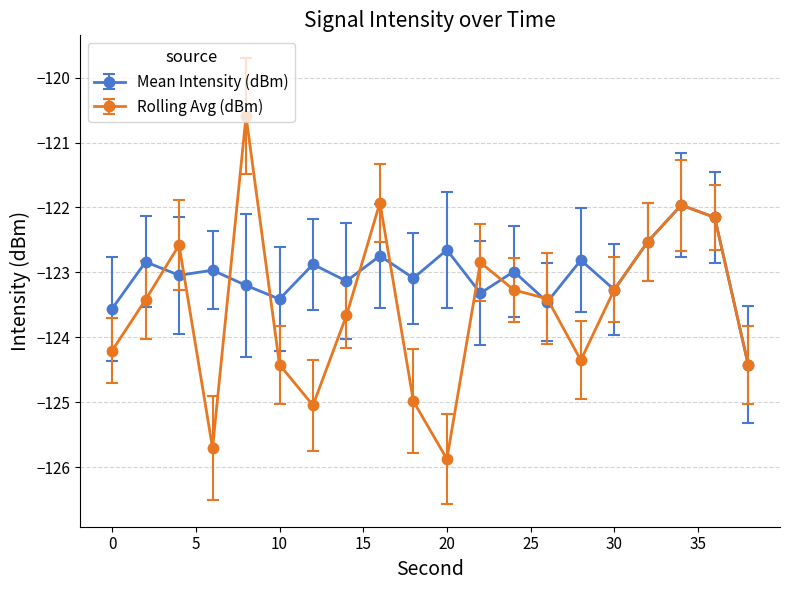

What is the minimum value shown in the chart?

-125.9